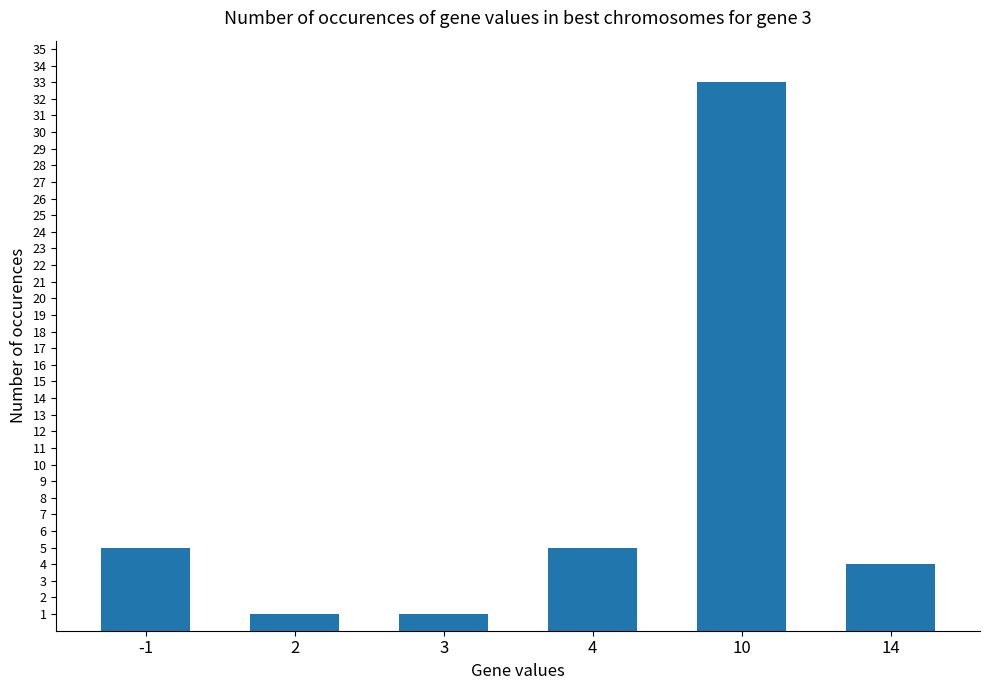

Does the chart contain any negative values?

No